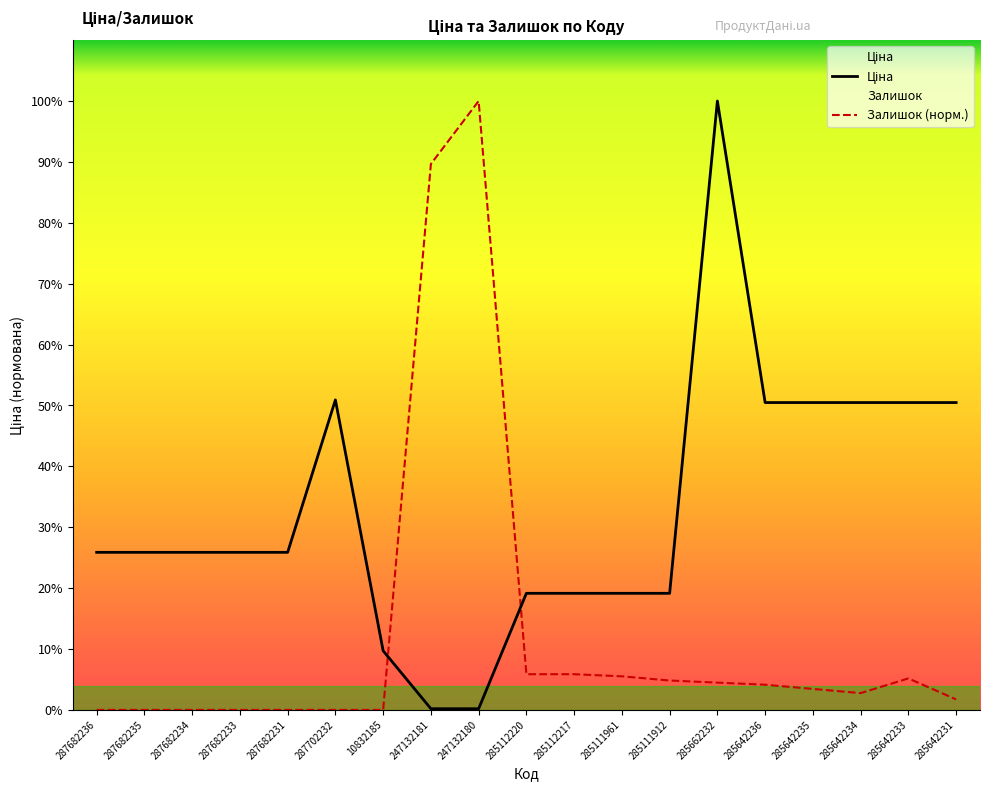

Between which two adjacent categories do Залишок and Ціна first intersect?

10832185 and 247132181